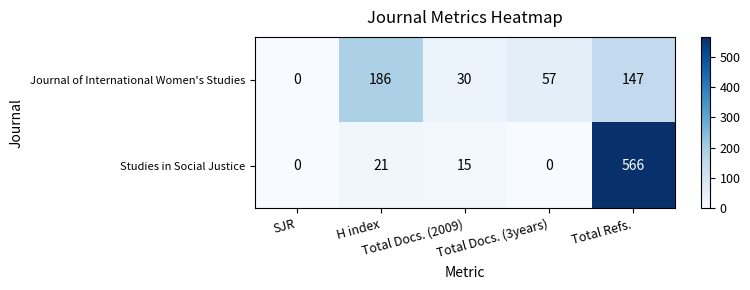

What is the average value of the Studies in Social Justice series?

120